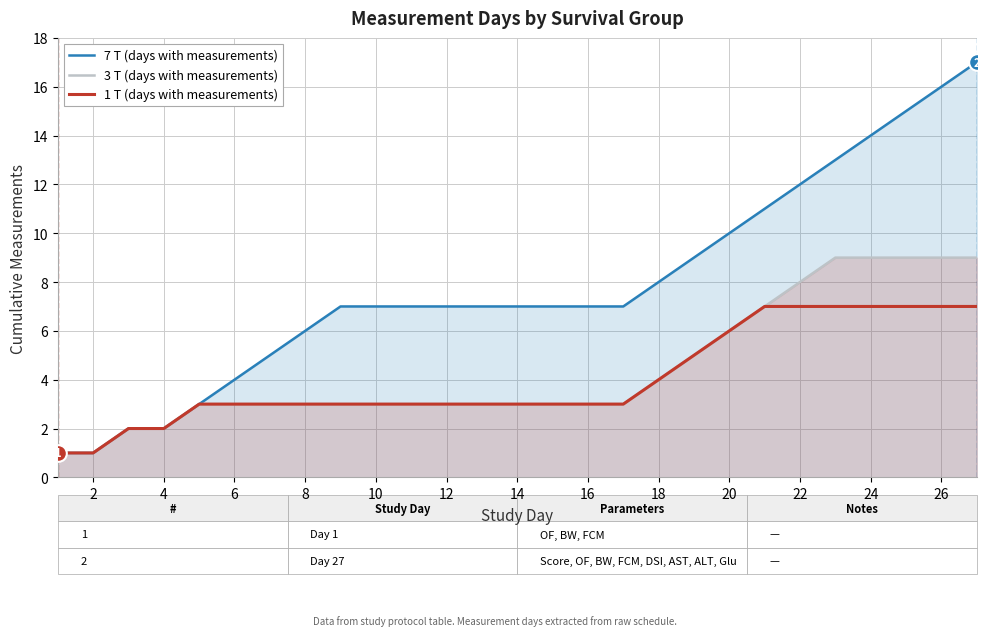

Which series has the largest range (max minus min)?

7 T (days with measurements)